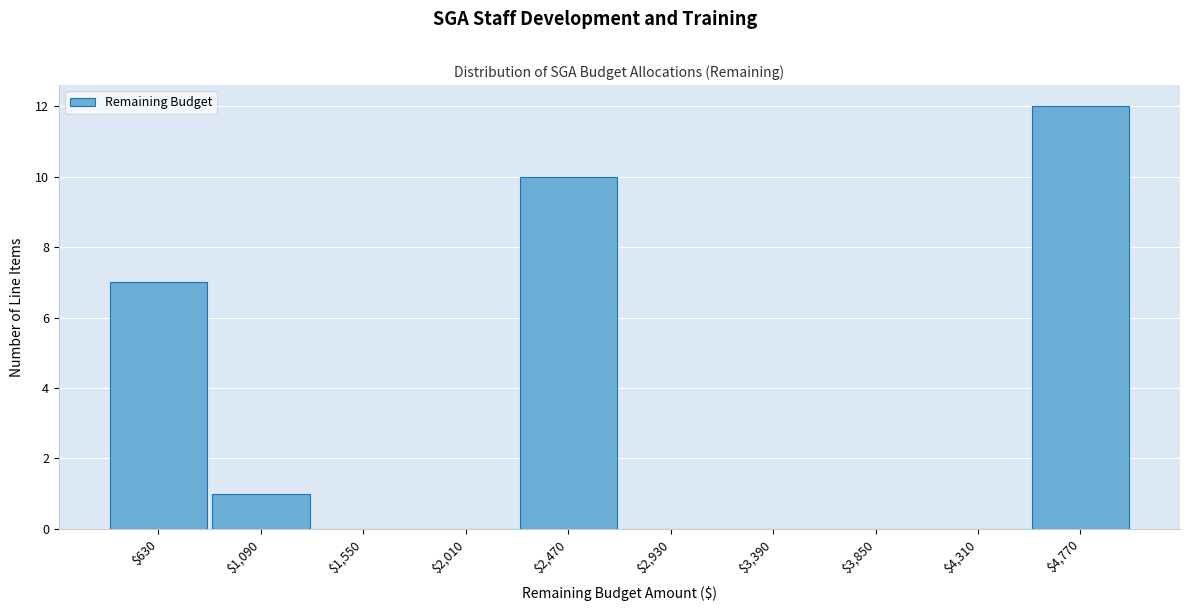

Reading left to right, transcribe this chart: for each bar, give the range it covers on the x-axis and its height. Neither the bar edges nor the heights are printed on the chart, so give them approximately, as read against the axes.

400 to 860: 7
860 to 1320: 1
1320 to 1780: 0
1780 to 2240: 0
2240 to 2700: 10
2700 to 3160: 0
3160 to 3620: 0
3620 to 4080: 0
4080 to 4540: 0
4540 to 5000: 12